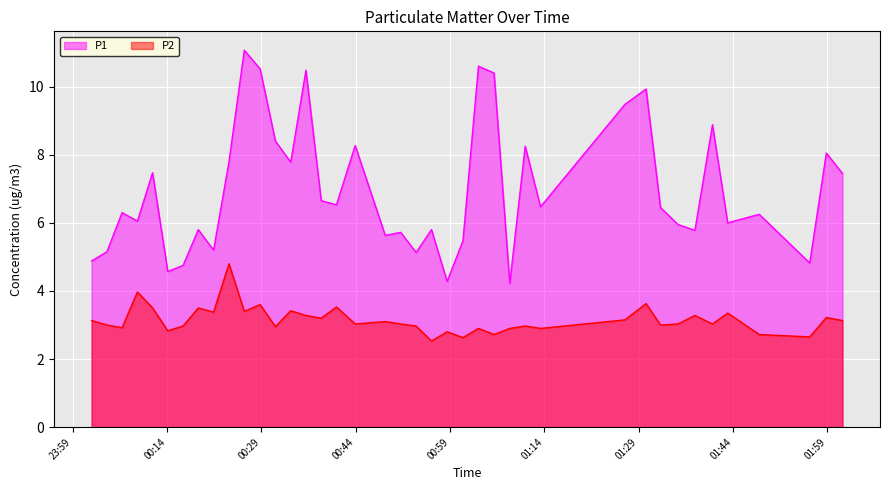

At 2022-10-30T00:53:36, list the series in order from smallest to largest.

P2, P1